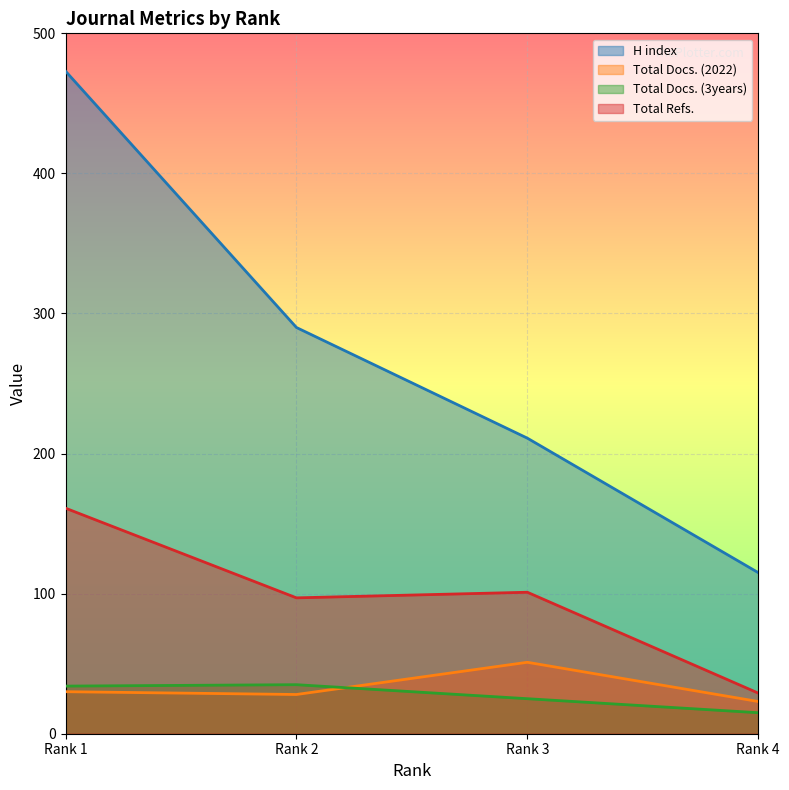

What is the spread (max minus min) of values at Rank 1?

443